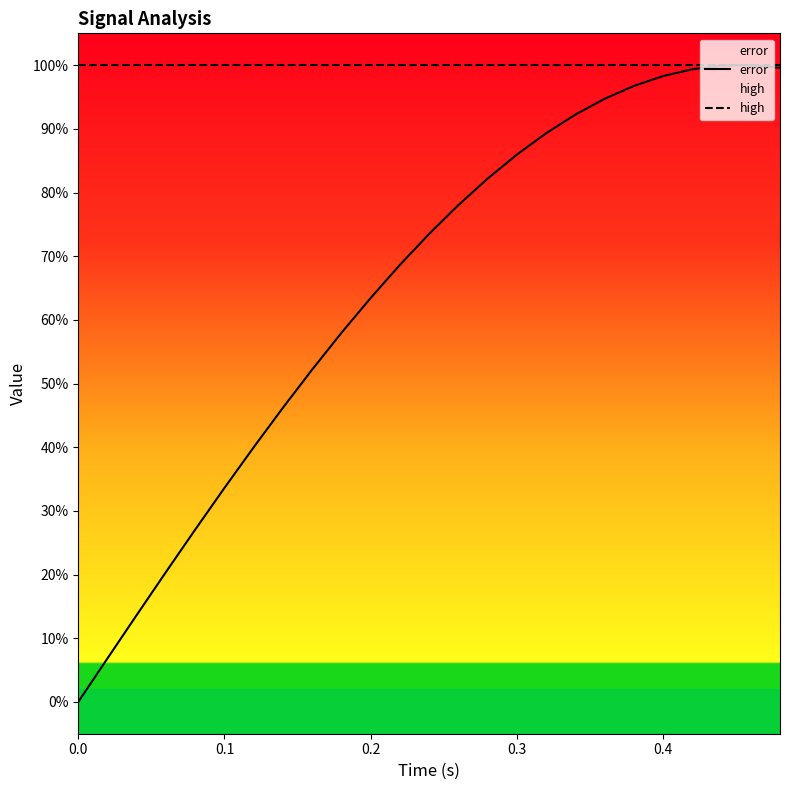

At 0.3, list the series in order from smallest to largest.

error, high